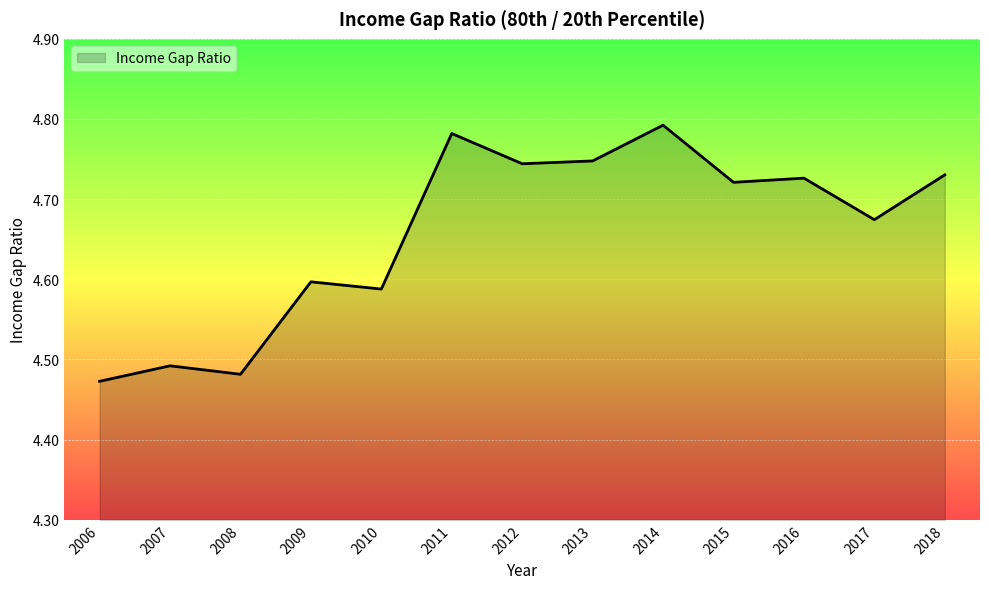

Does the chart have visible grid lines?

Yes